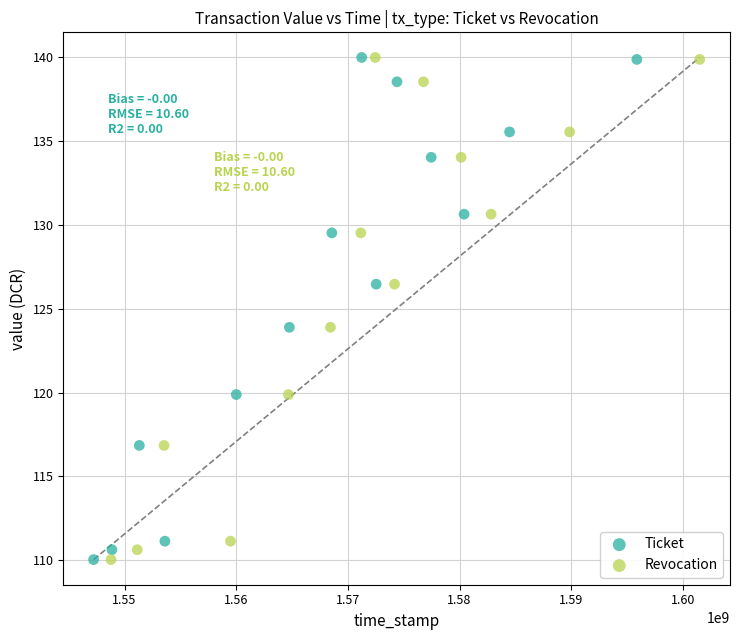

What are all the series names shown in the legend?

Ticket, Revocation